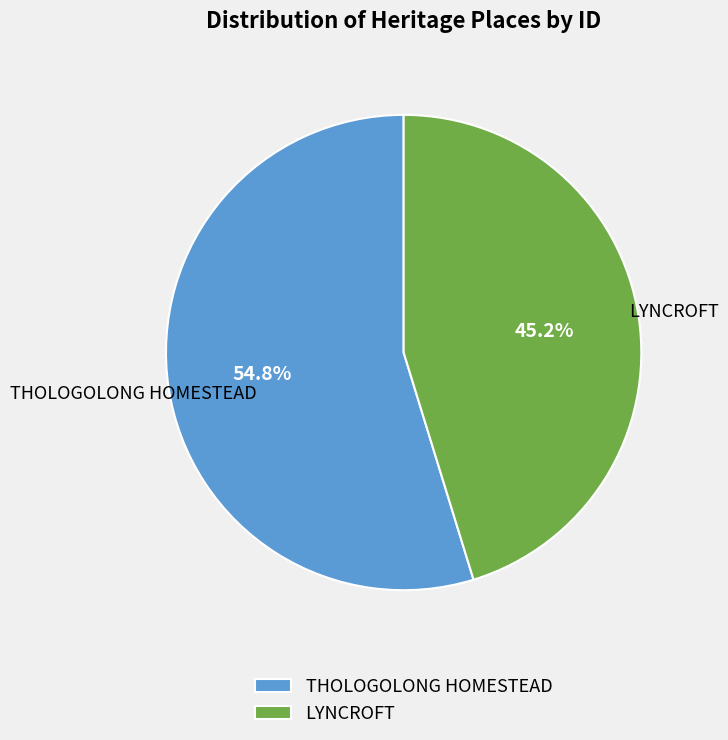

To the nearest percent, what is the average slice percentage?

50%